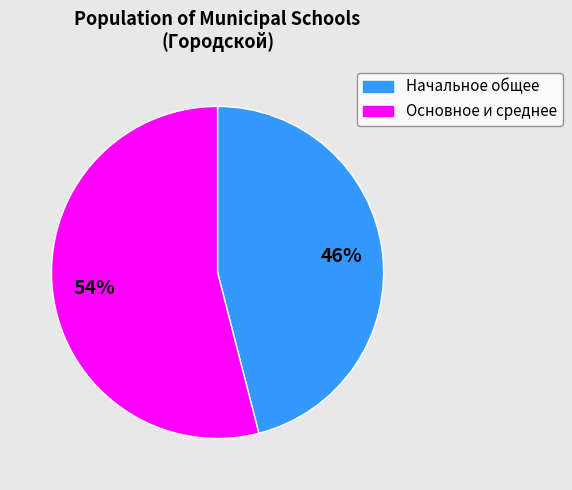

Is there any slice that represents more than half of the pie?

Yes